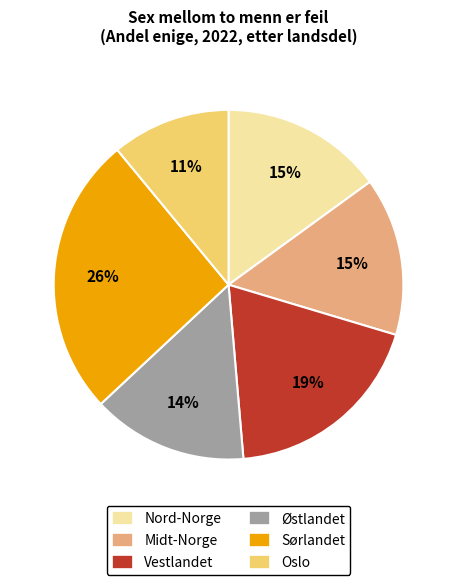

Combined, do Midt-Norge and Oslo account for over 50%?

No